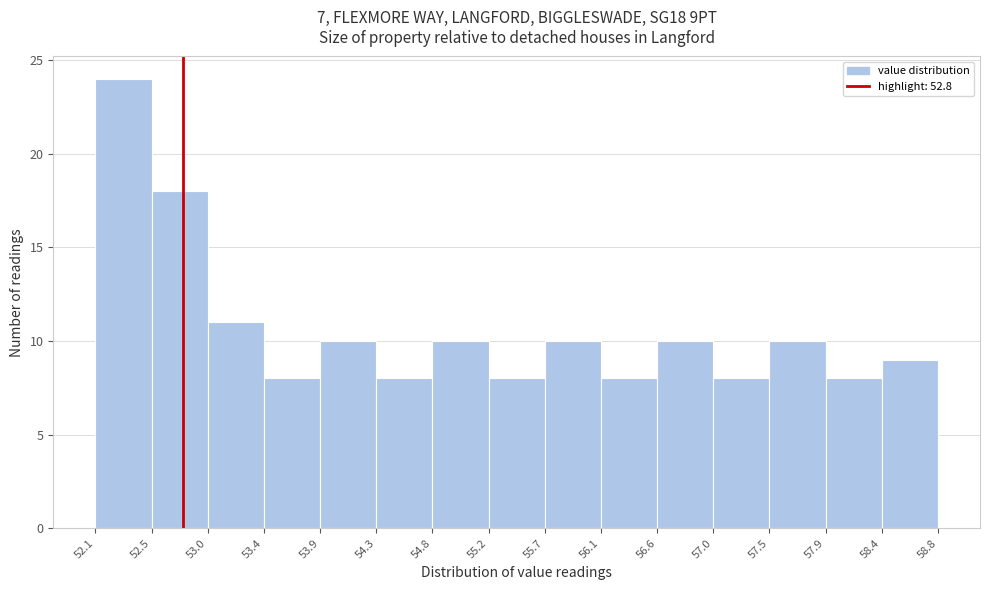

Reading left to right, list every bar in this chart as the range it spans on the x-axis followed by its height. The values are not printed on the chart, so give them approximately, as read against the axis.

52.1 to 52.5: 24
52.5 to 53.0: 18
53.0 to 53.4: 11
53.4 to 53.9: 8
53.9 to 54.3: 10
54.3 to 54.8: 8
54.8 to 55.2: 10
55.2 to 55.7: 8
55.7 to 56.1: 10
56.1 to 56.6: 8
56.6 to 57.0: 10
57.0 to 57.5: 8
57.5 to 57.9: 10
57.9 to 58.4: 8
58.4 to 58.8: 9